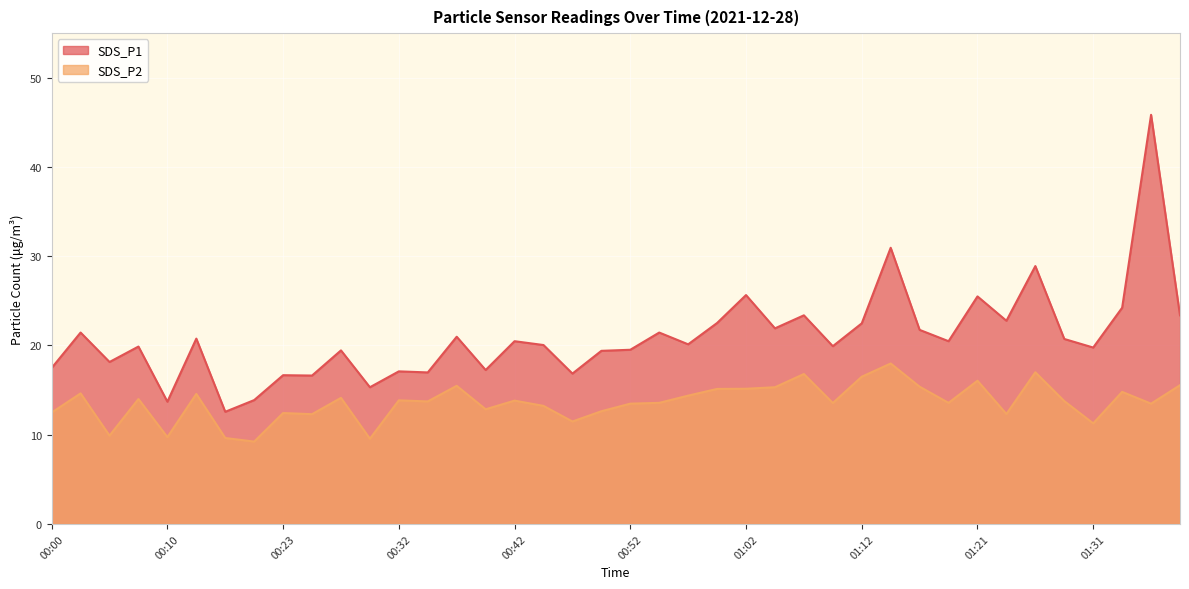

How many lines are shown in the chart?

2